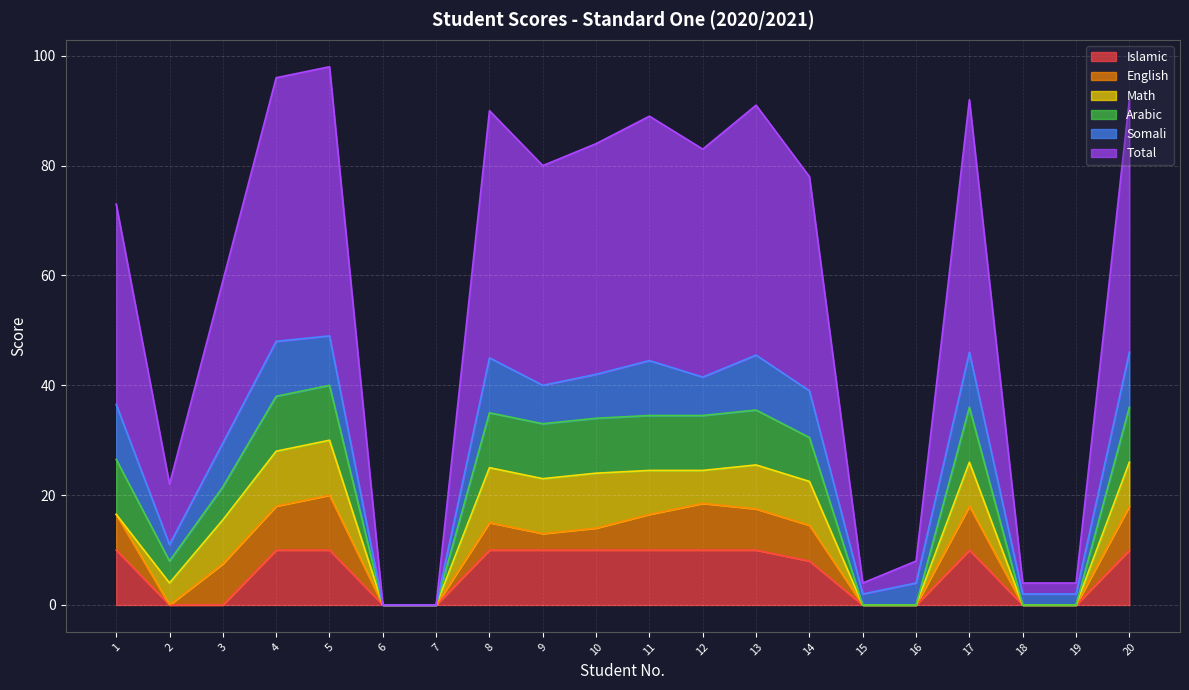

True or false: Islamic has a value of 10.0 at 12.

True